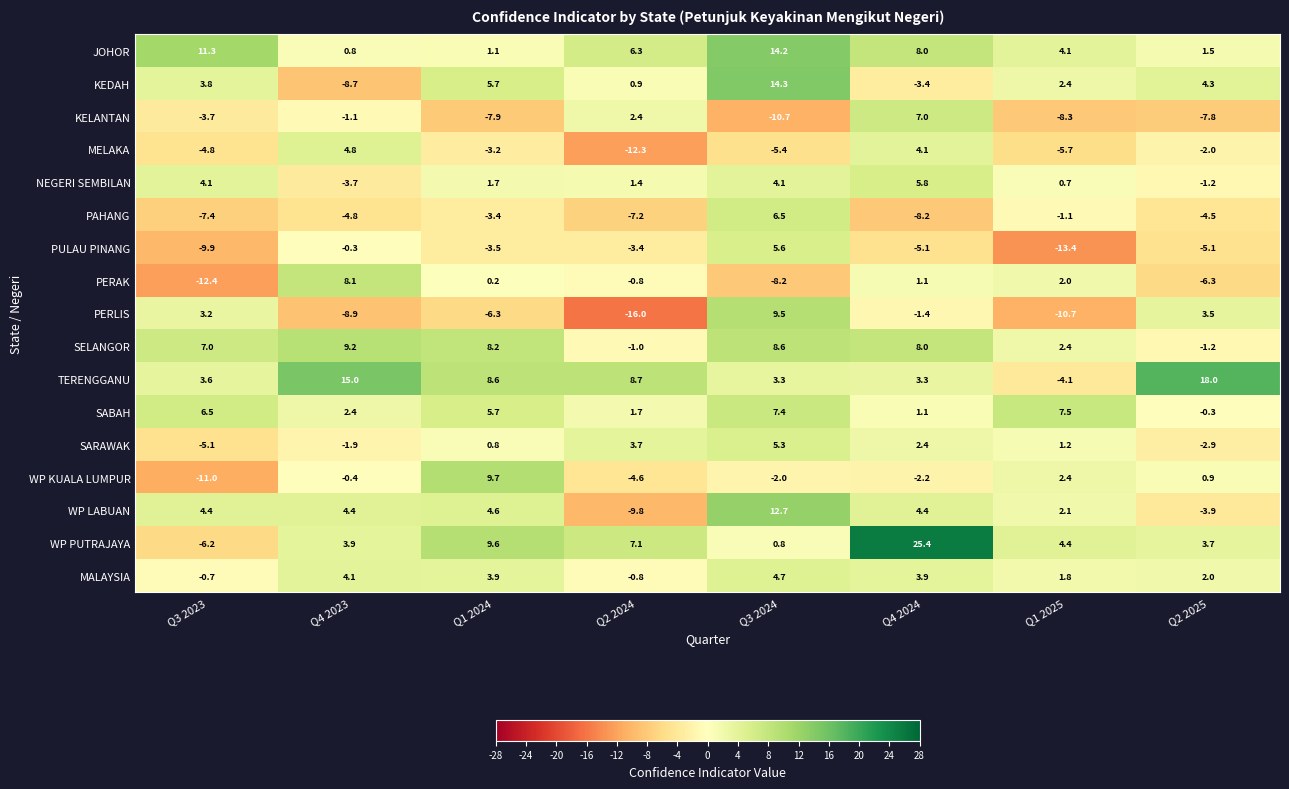

How many values in the MALAYSIA series are below 3?

4